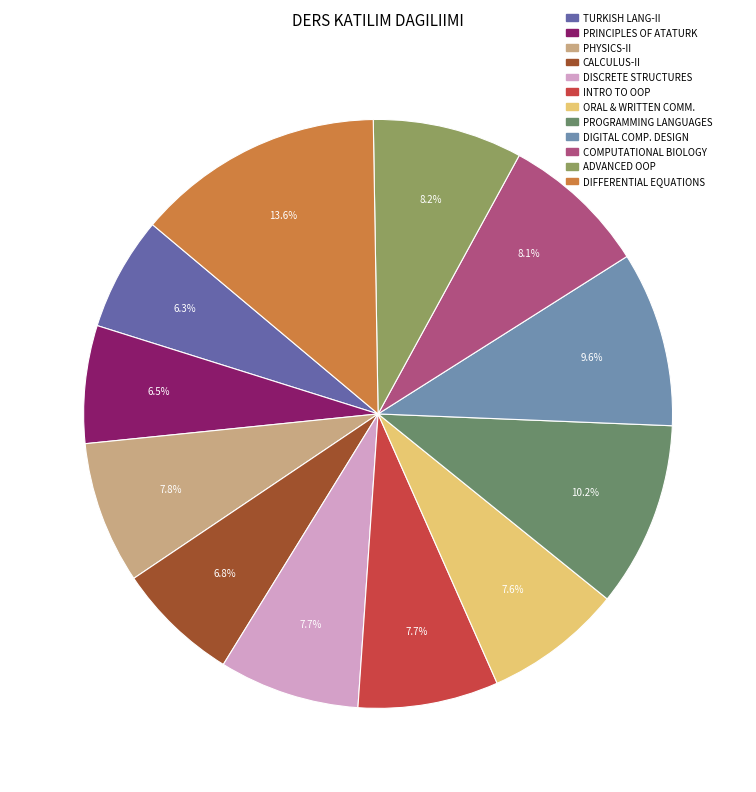

Is DISCRETE STRUCTURES the majority of the pie?

No